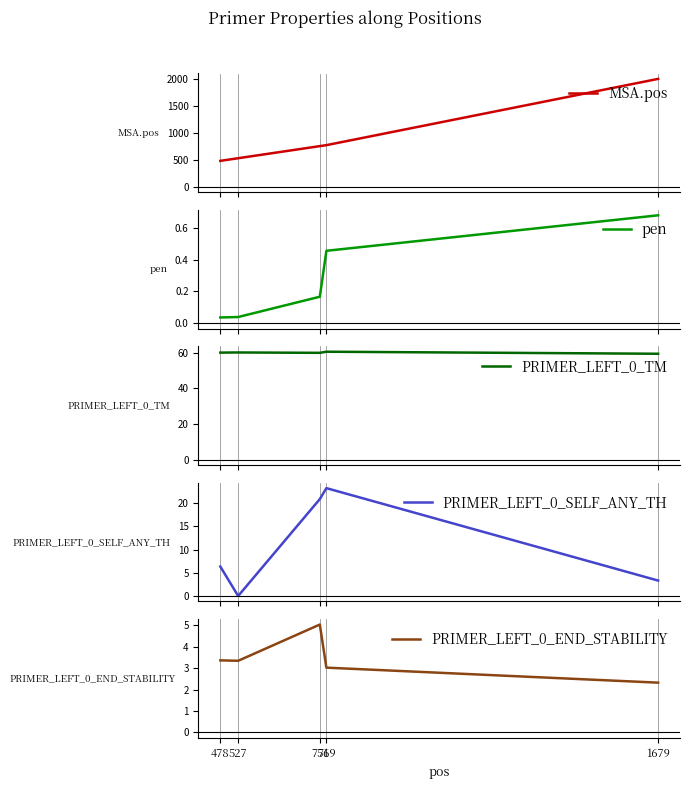

True or false: MSA.pos and PRIMER_LEFT_0_TM cross at least once.

False